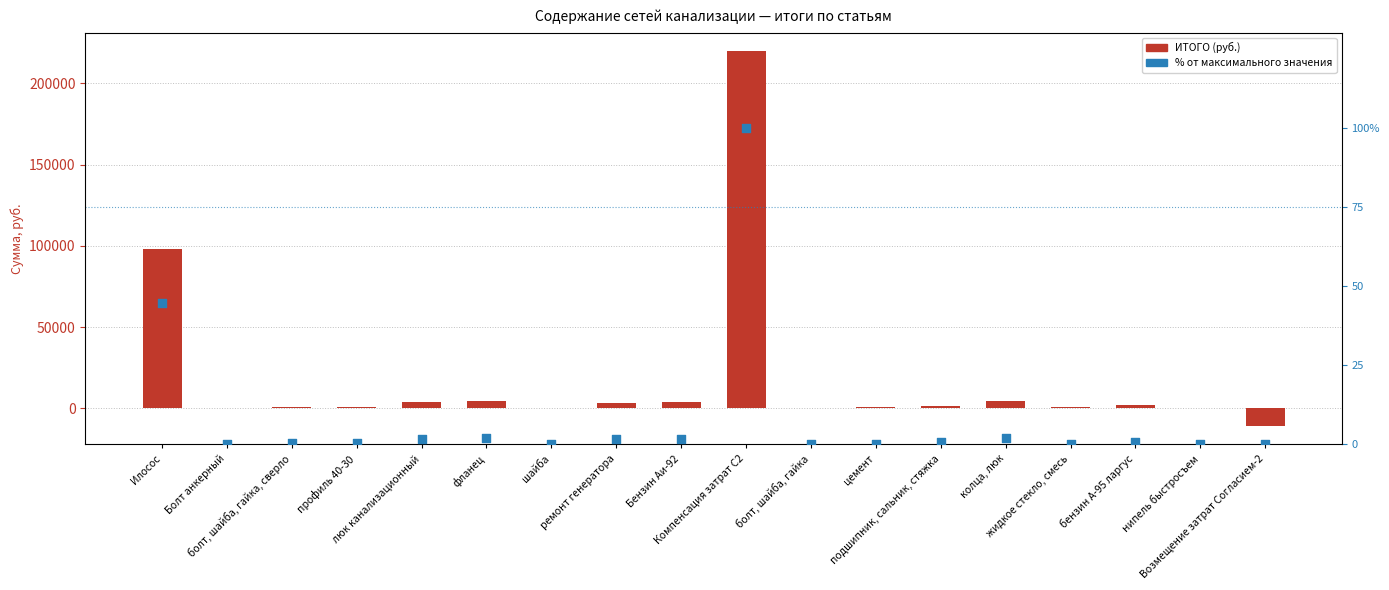

Which series contains the highest Y value?

ИТОГО (руб.)